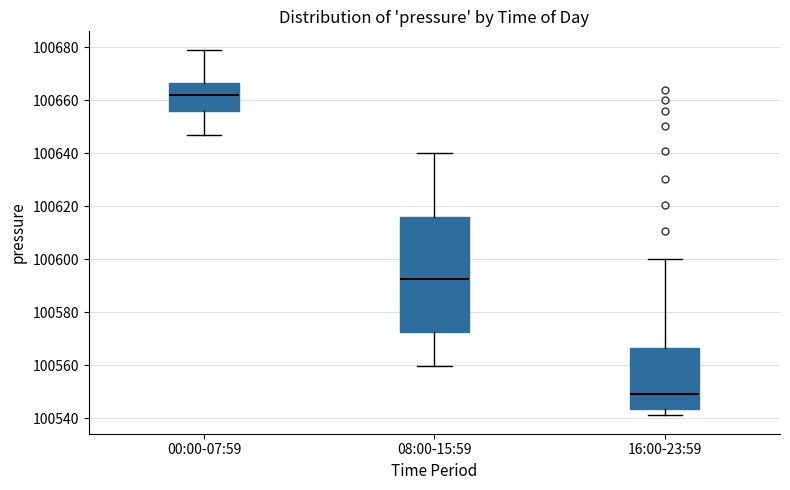

Which box is the tallest, from its lower edge to its upper edge?

08:00-15:59